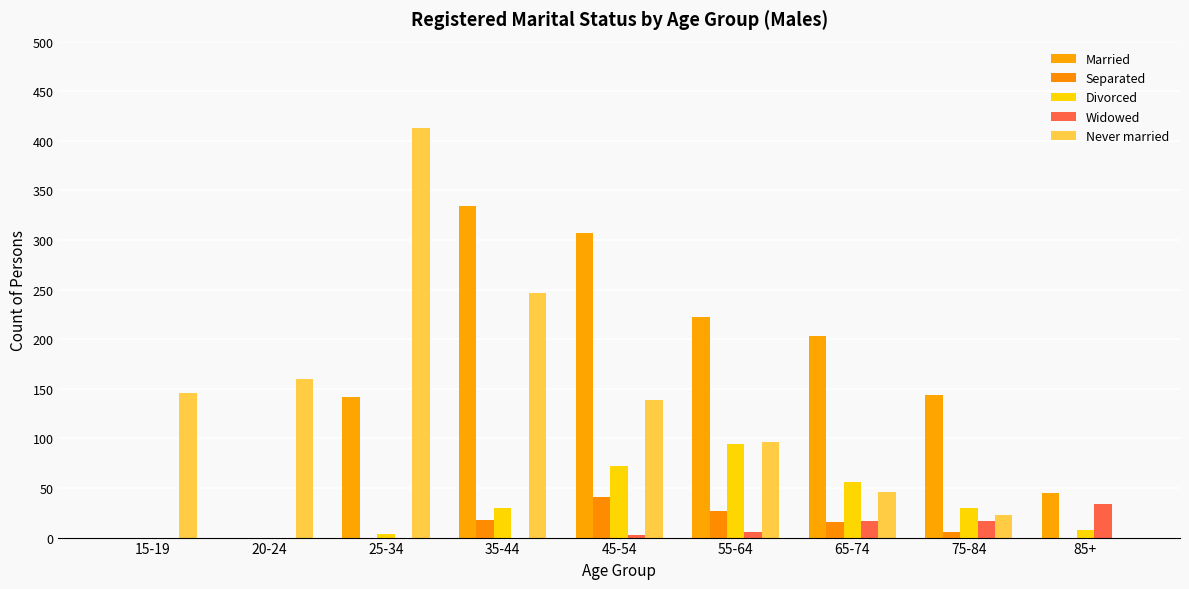

What is the difference between the second highest and second lowest values in the Never married series?

224